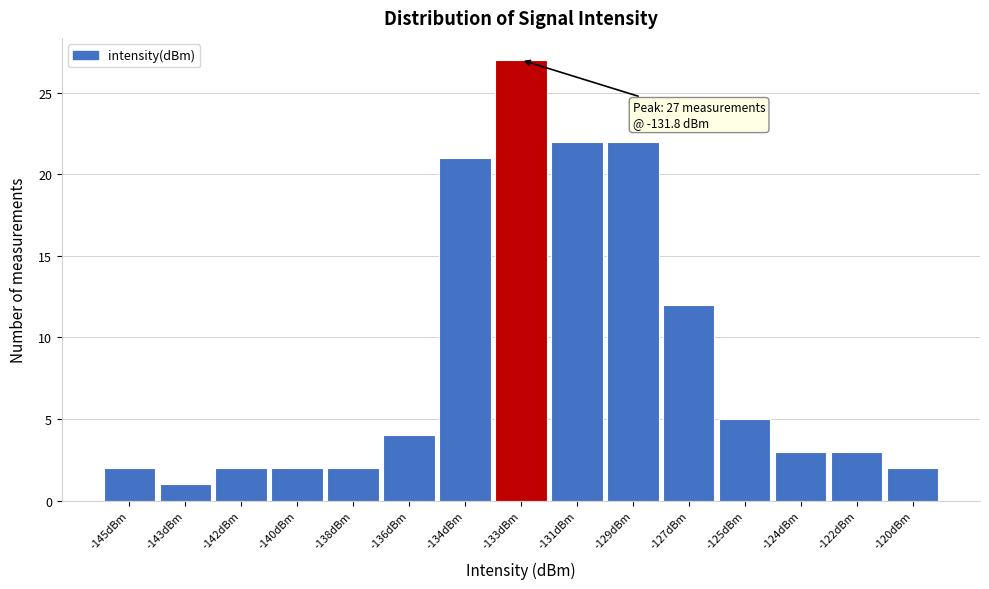

Reading right to left, extract all data points from this chart.

2	3	3	5	12	22	22	27	21	4	2	2	2	1	2